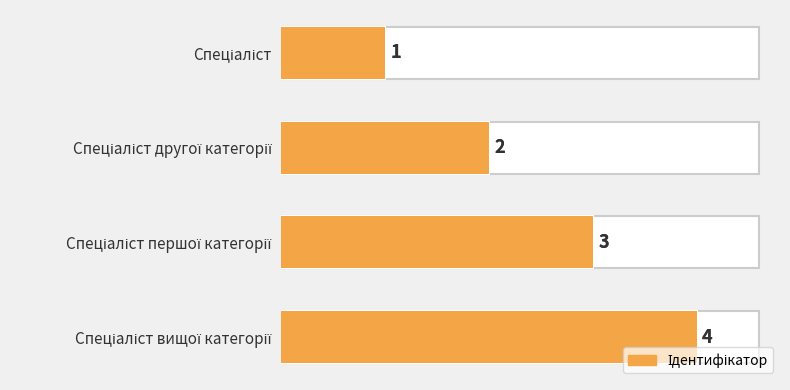

How many data points are above 3?

1